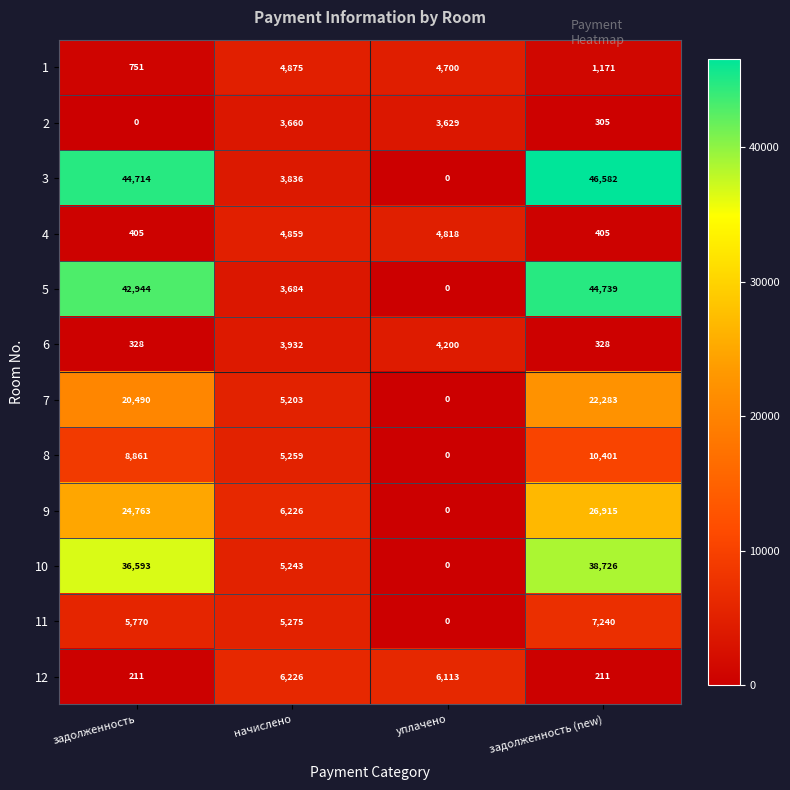

What is the difference between the second highest and minimum values in the 8 series?

8861